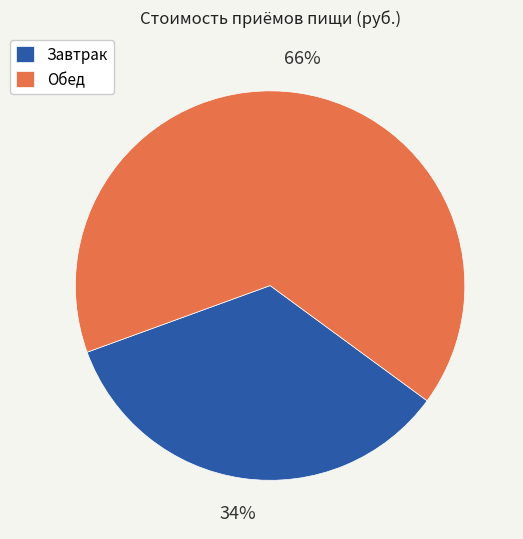

Which category accounts for the majority?

Обед